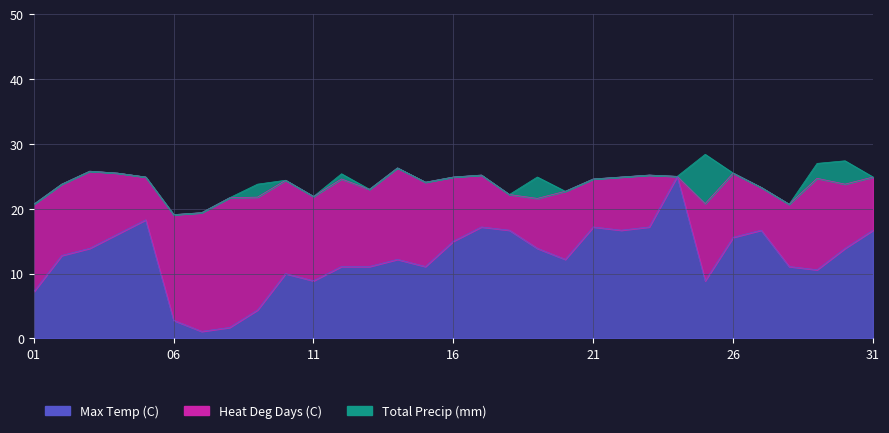

How many data points in Heat Deg Days (C) are less than 10?

15